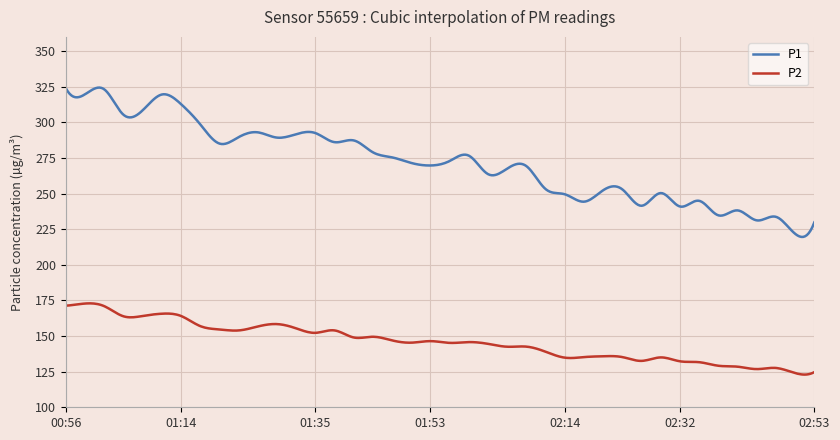

What is the maximum value shown in the chart?

324.4